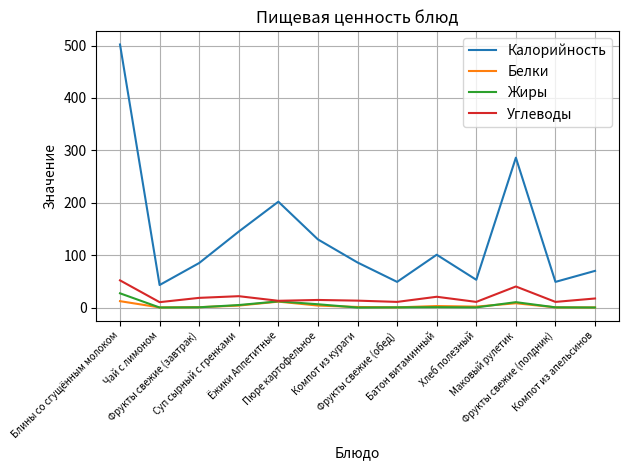

What is the greatest value displayed?

502.0